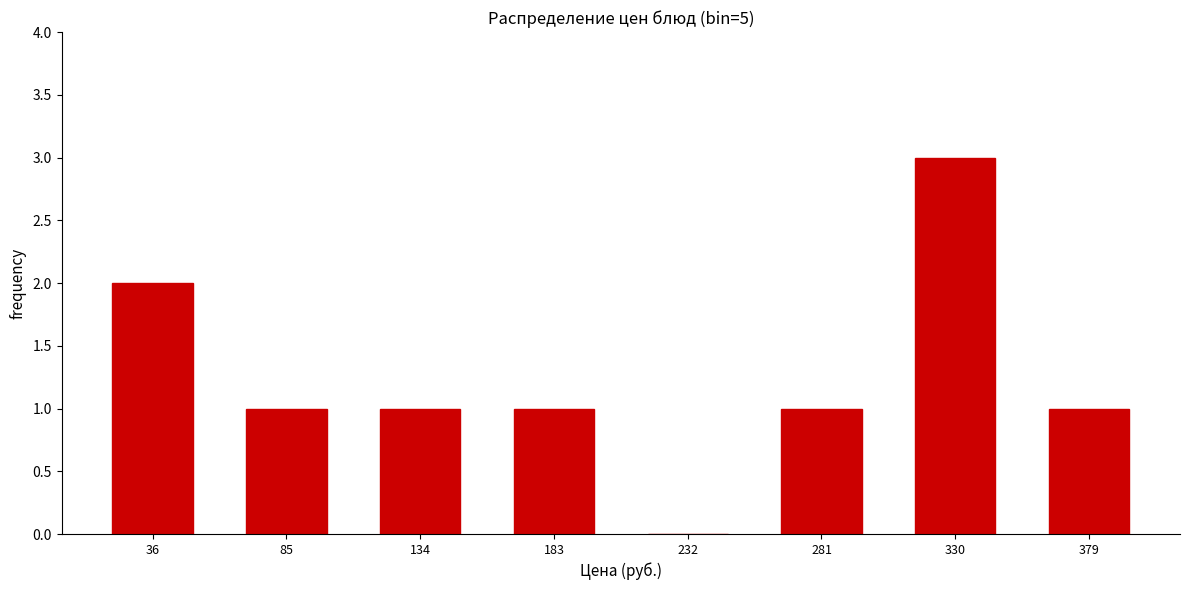

Reading left to right, transcribe this chart: for each bar, give the range it covers on the x-axis and its height. Neither the bar edges nor the heights are printed on the chart, so give them approximately, as read against the axes.

15 to 60: 2
60 to 110: 1
110 to 160: 1
160 to 210: 1
210 to 255: 0
255 to 305: 1
305 to 355: 3
355 to 405: 1